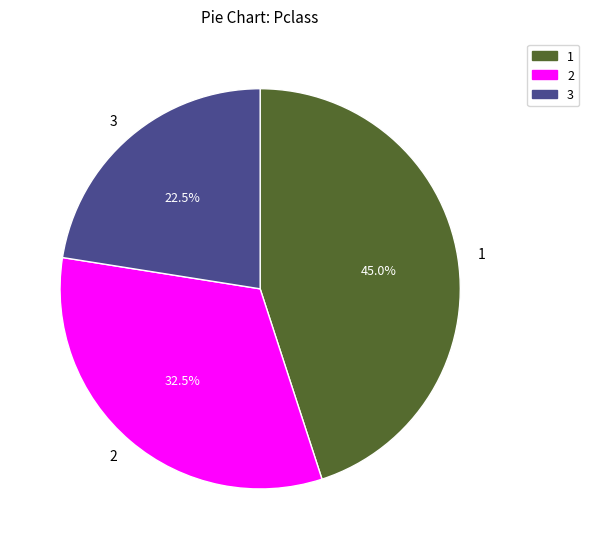

Is there a majority slice in this chart?

No